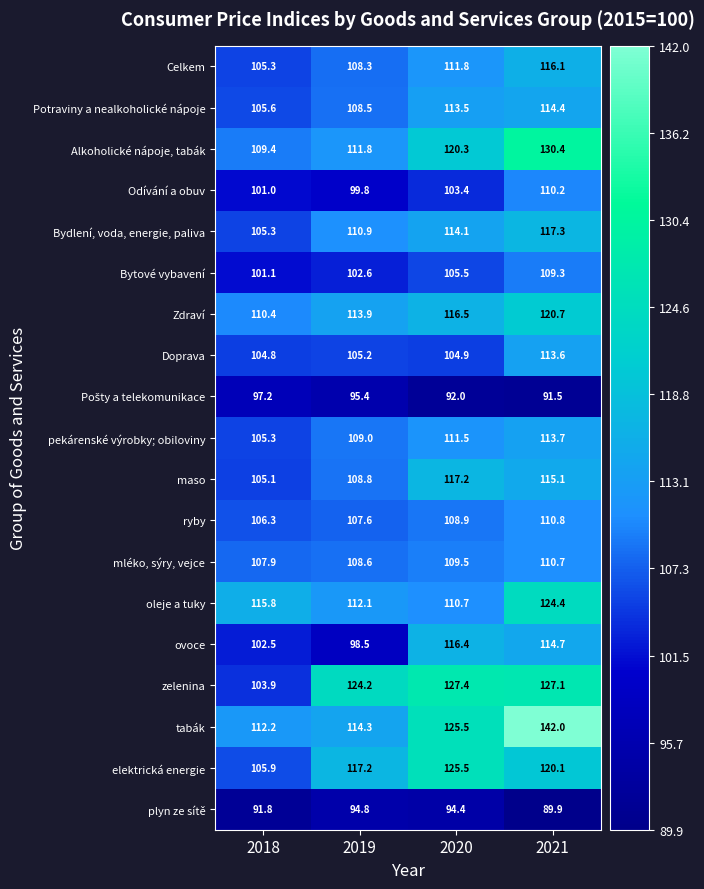

How many data points in ryby are above 108?

2